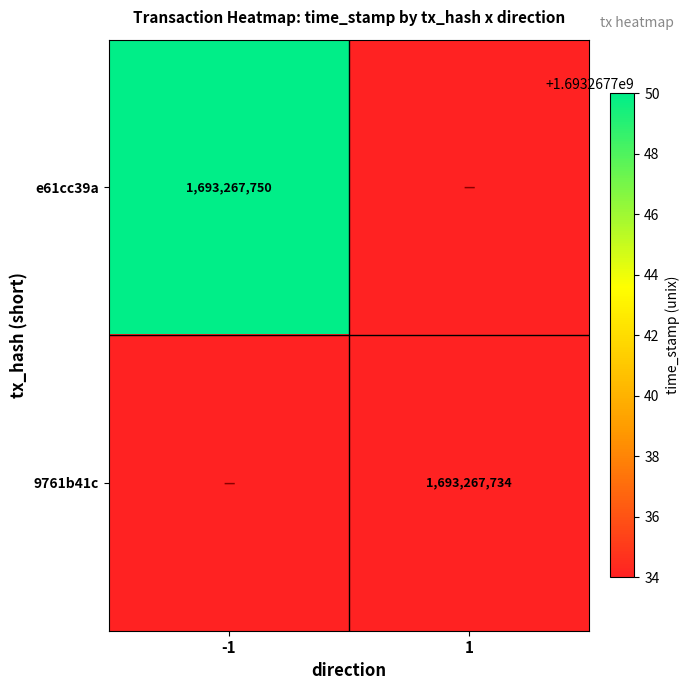

List the series in order of their peak value, highest first.

e61cc39a, 9761b41c